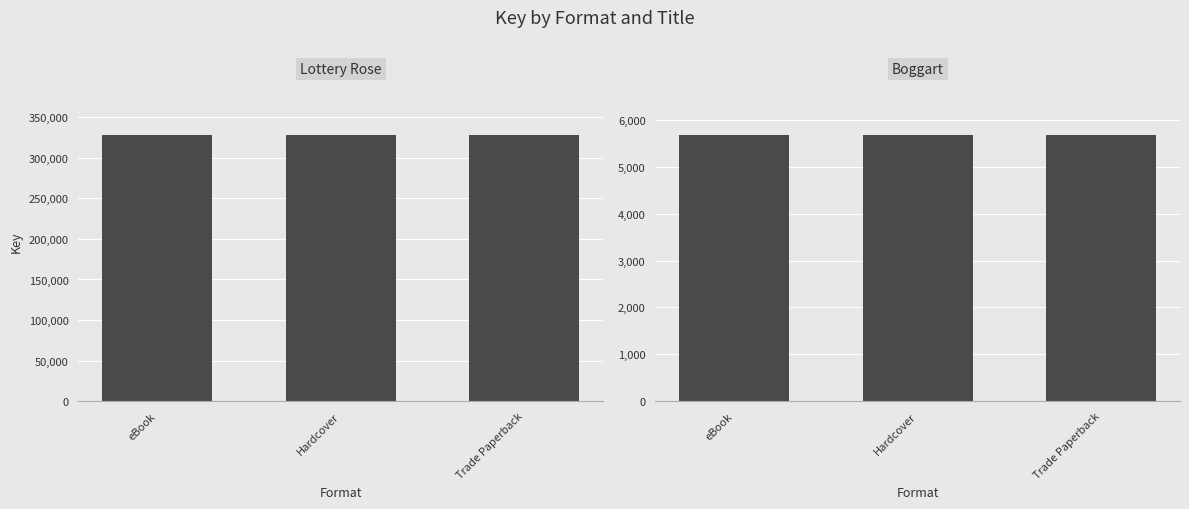

At which label does Boggart reach its peak?

eBook